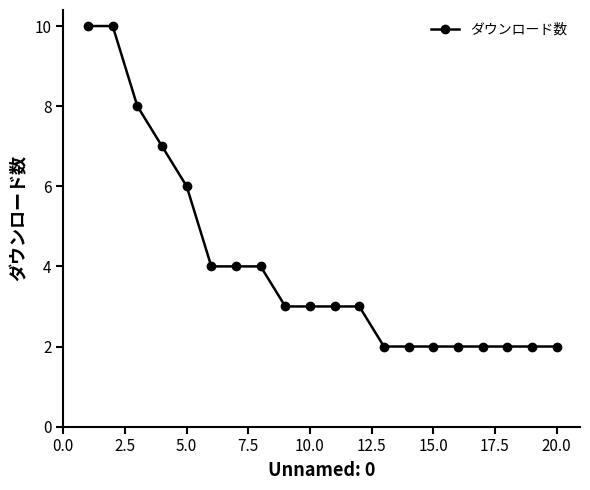

What is the sum of all values?

81